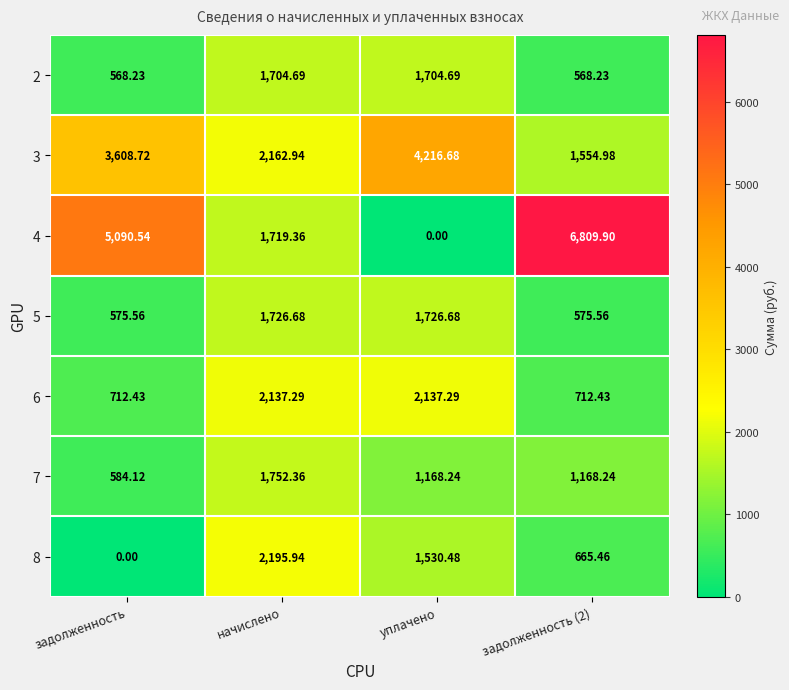

At which label does 6 first exceed 2137?

начислено